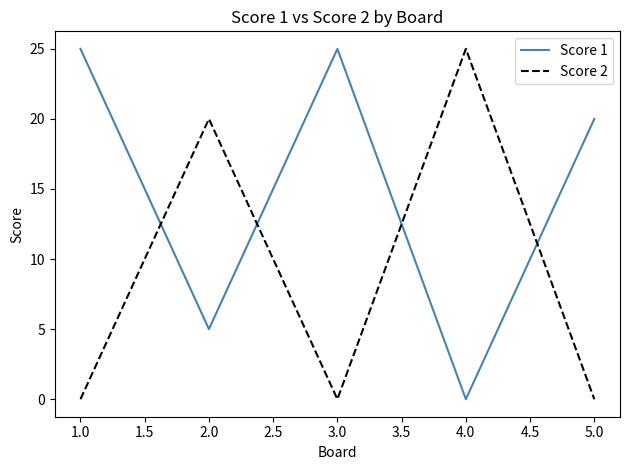

Reading right to left, list all the values displayed in this chart.

Score 1: 20	0	25	5	25
Score 2: 0	25	0	20	0